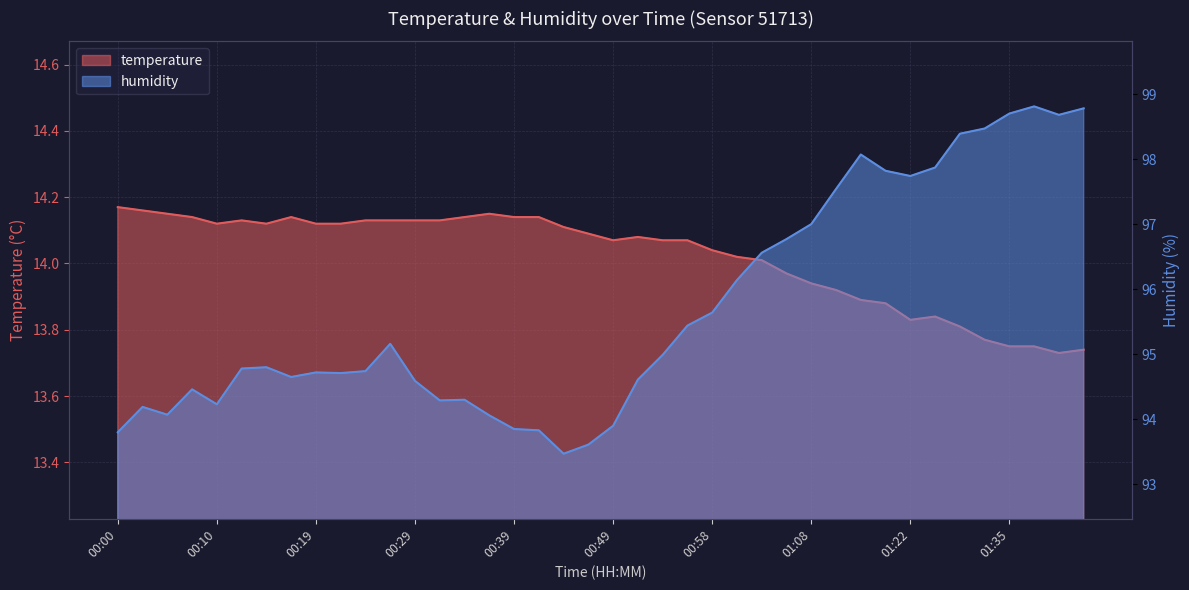

Rank the categories by temperature value from lowest to highest.

01:39, 01:42, 01:35, 01:37, 01:32, 01:30, 01:22, 01:24, 01:16, 01:13, 01:11, 01:08, 01:06, 01:03, 01:01, 00:58, 00:49, 00:53, 00:56, 00:51, 00:46, 00:44, 00:10, 00:14, 00:19, 00:22, 00:12, 00:24, 00:27, 00:29, 00:31, 00:07, 00:17, 00:34, 00:39, 00:41, 00:05, 00:36, 00:02, 00:00